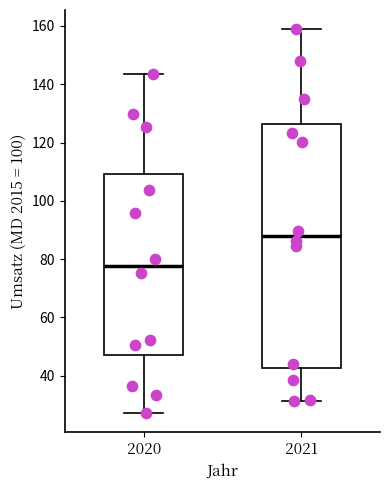

Comparing the boxes themselves (not the whiskers), which one is the tallest?

2021